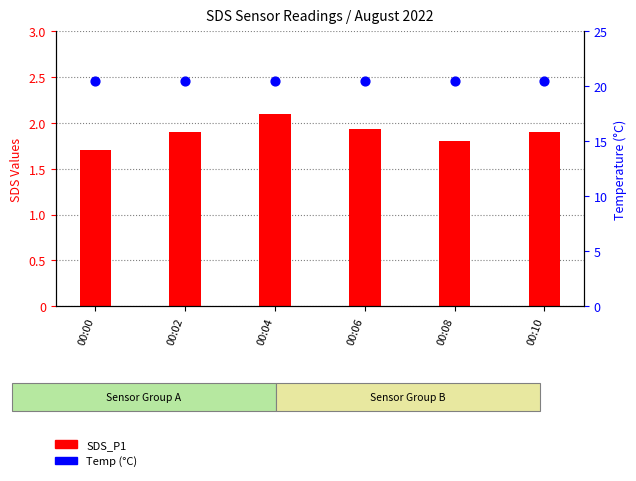

At which category is the sum across all series the highest?

00:04